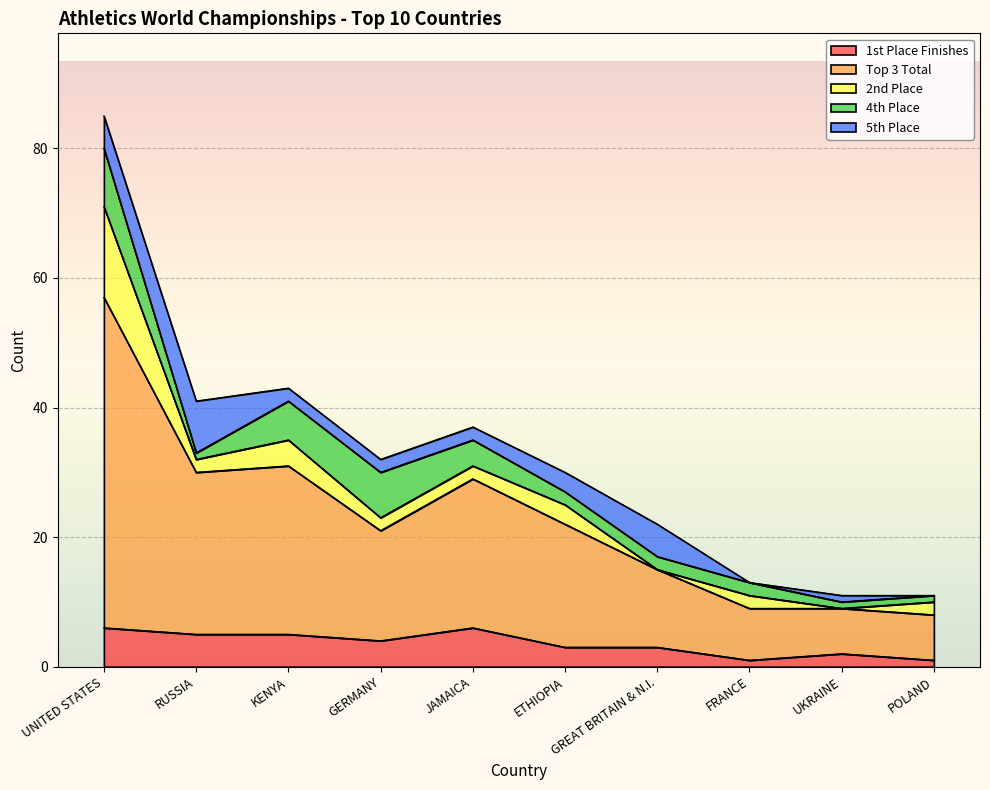

Read the 5th Place value at UNITED STATES.

5